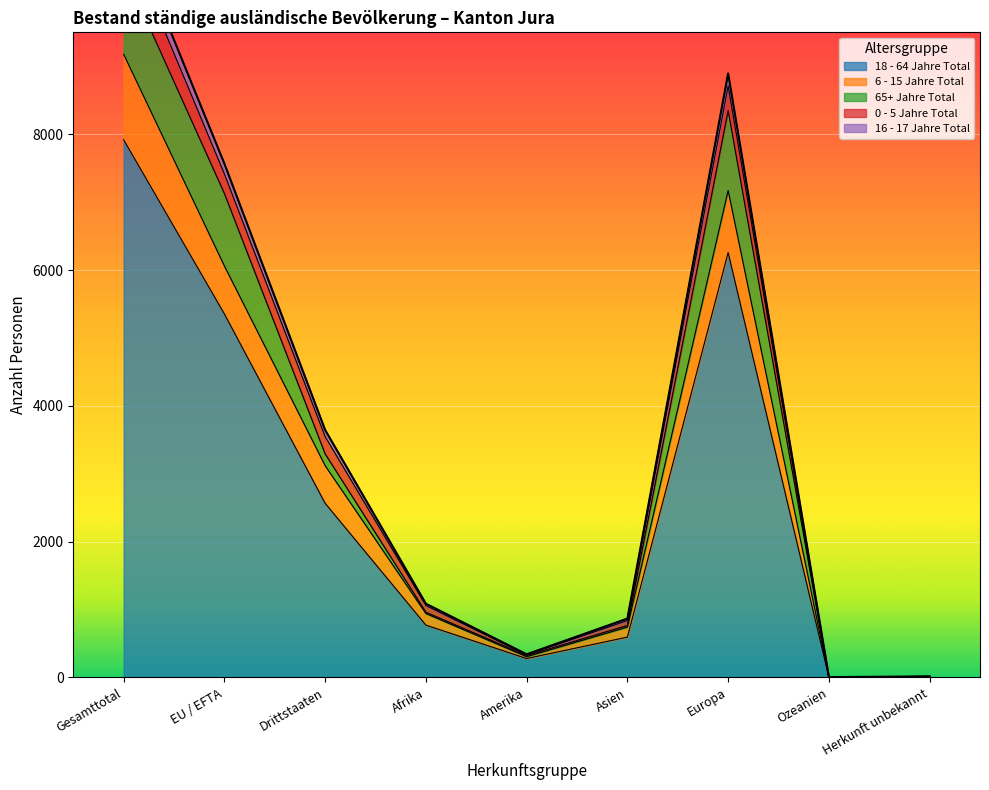

The value of 18 - 64 Jahre Total at Gesamttotal is 13054. True or false?

False